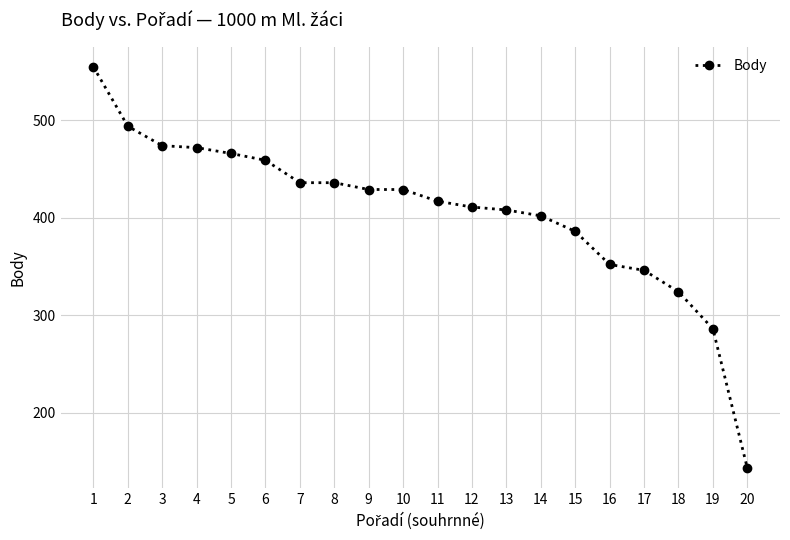

At which category does the chart reach its minimum across all series?

20